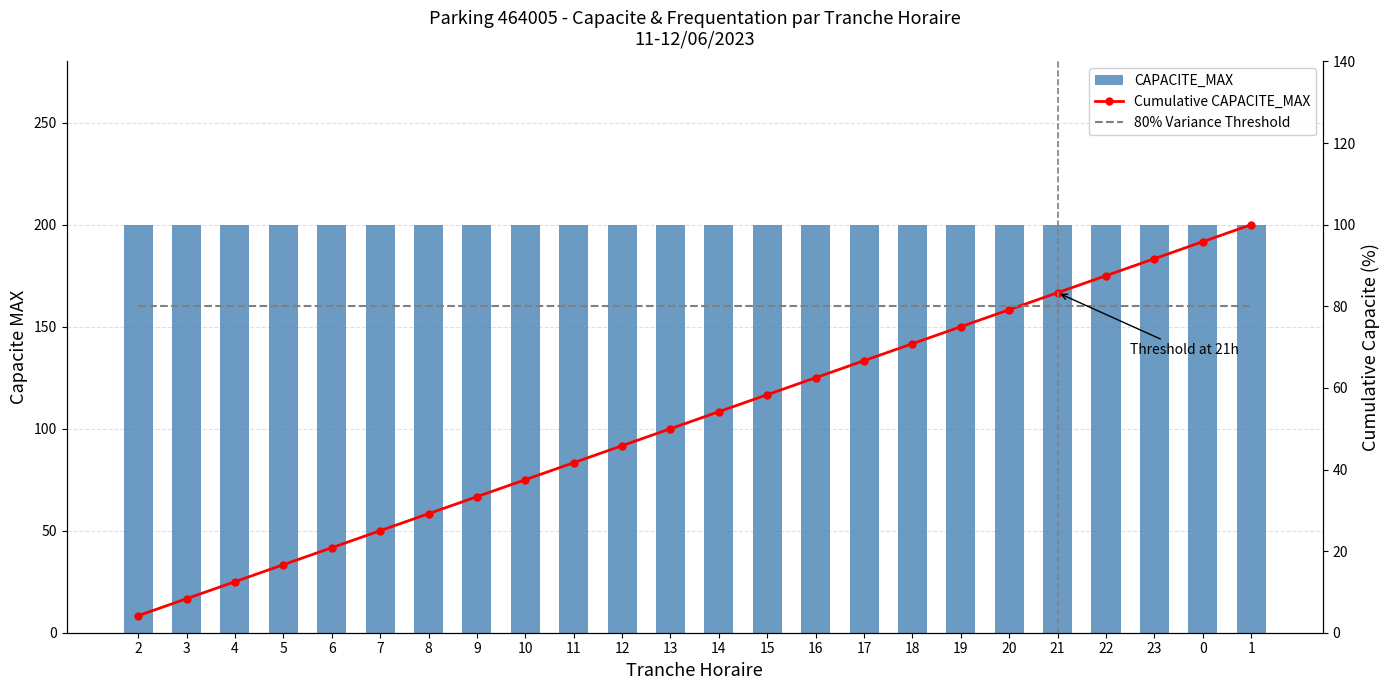

List the series in order of their peak value, highest first.

CAPACITE_MAX, Cumulative CAPACITE_MAX, 80% Variance Threshold